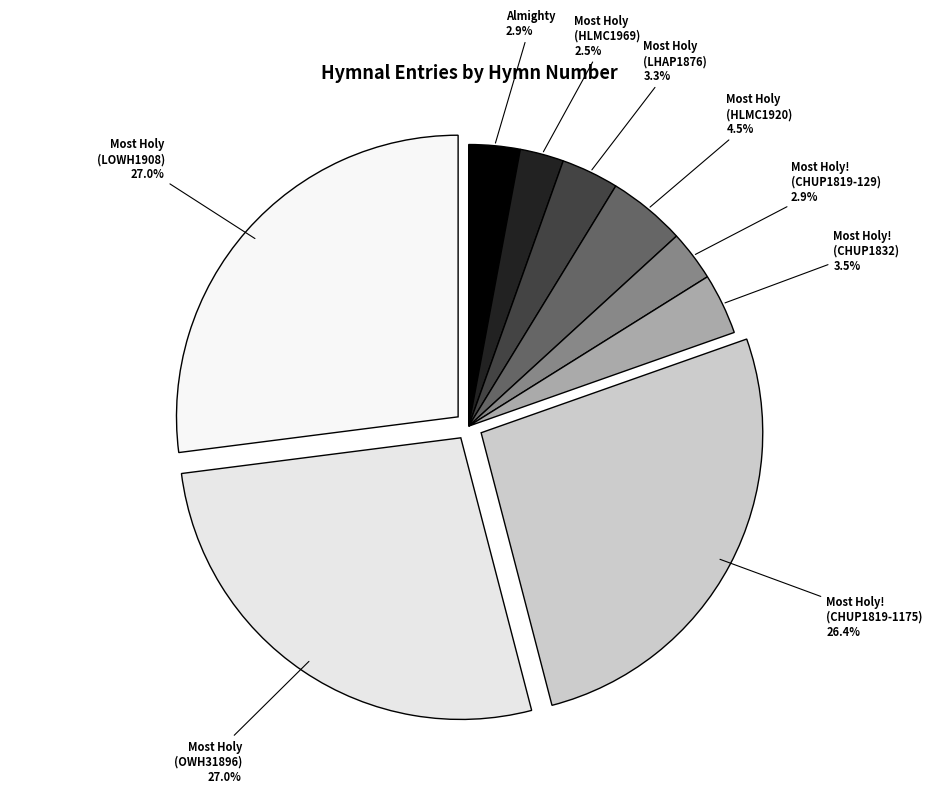

Which has a higher value, Most Holy (OWH31896) or Most Holy! (CHUP1819-129)?

Most Holy (OWH31896)